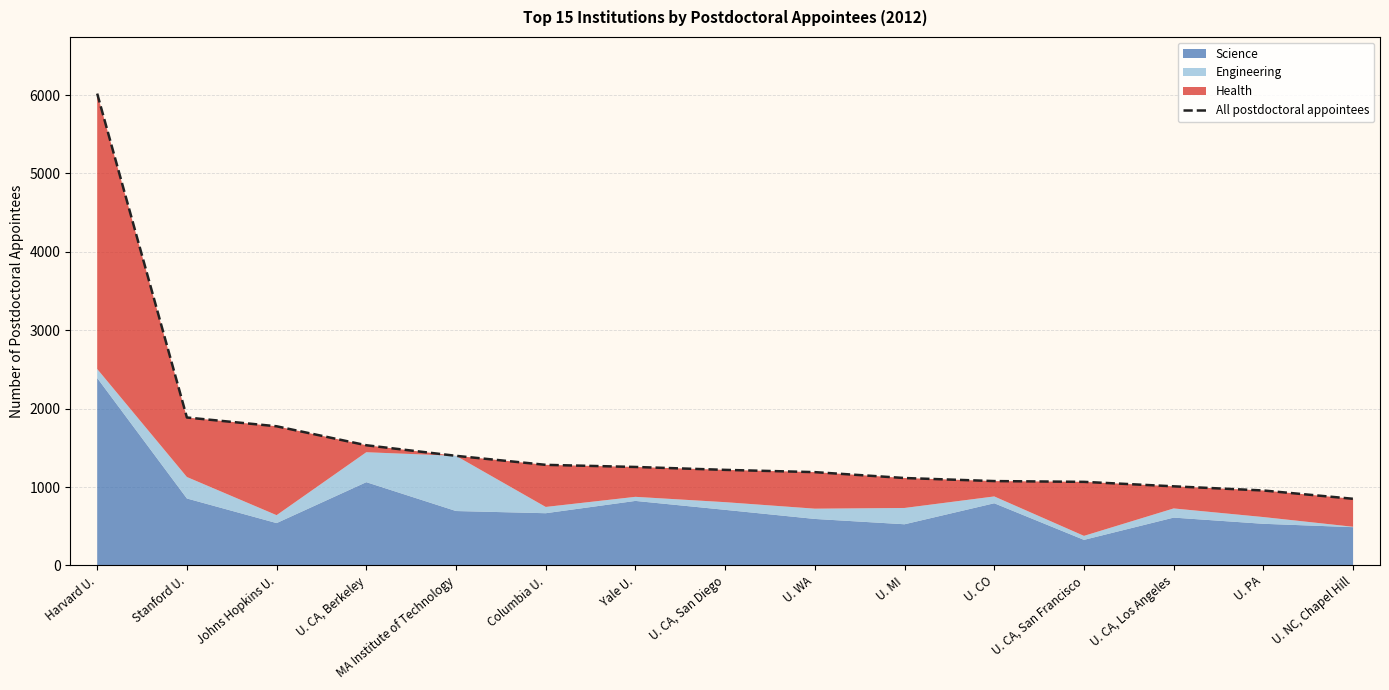

Reading left to right, extract all data points from this chart.

Harvard U.=6019	Stanford U.=1887	Johns Hopkins U.=1775	U. CA, Berkeley=1533	MA Institute of Technology=1398	Columbia U.=1283	Yale U.=1256	U. CA, San Diego=1219	U. WA=1190	U. MI=1115	U. CO=1076	U. CA, San Francisco=1066	U. CA, Los Angeles=1009	U. PA=956	U. NC, Chapel Hill=850